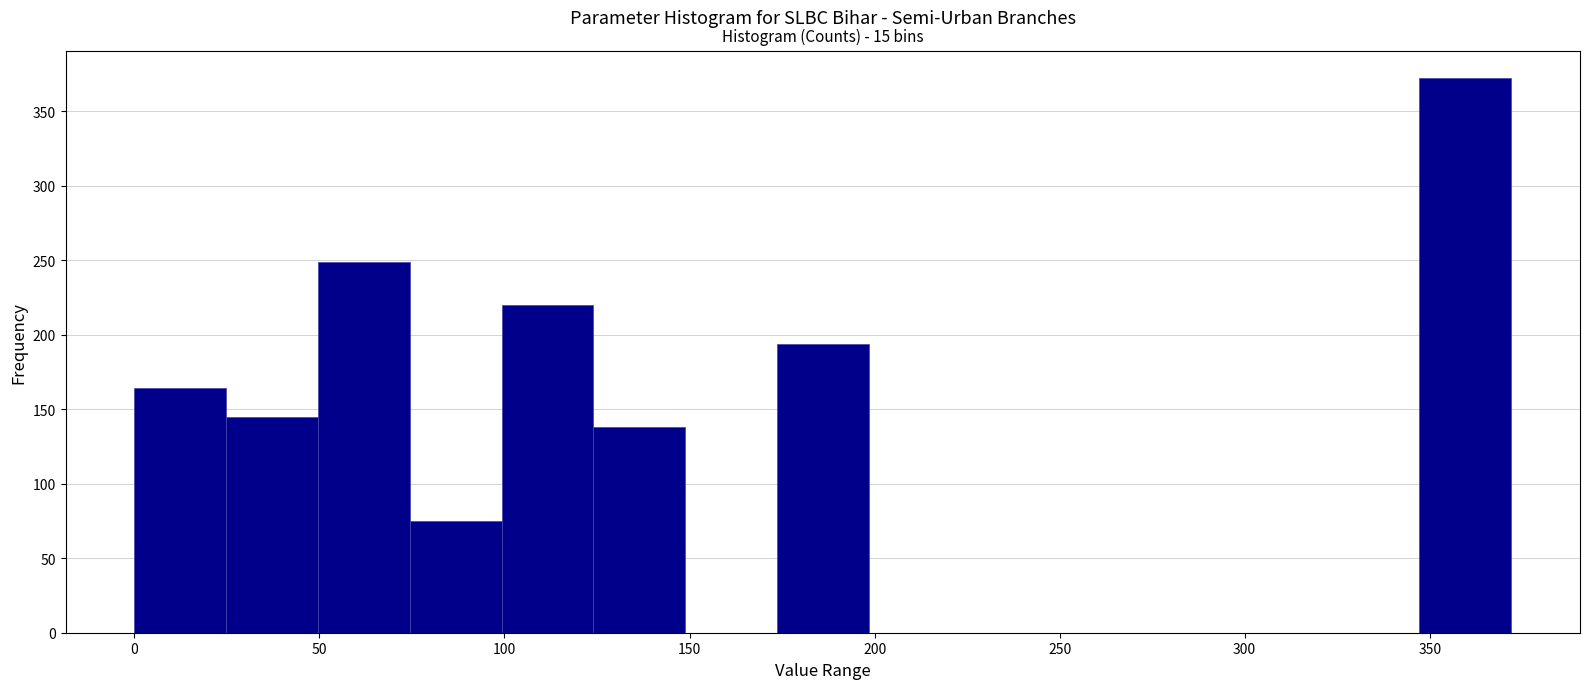

Which range on the x-axis has the tallest bar?

345 to 370